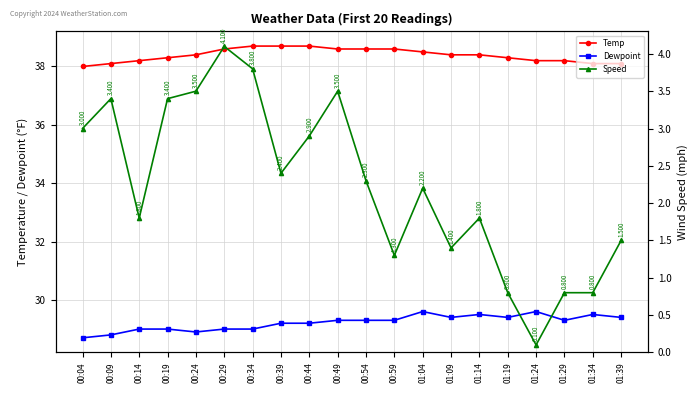

Which category has the lowest value across all series?

01:24